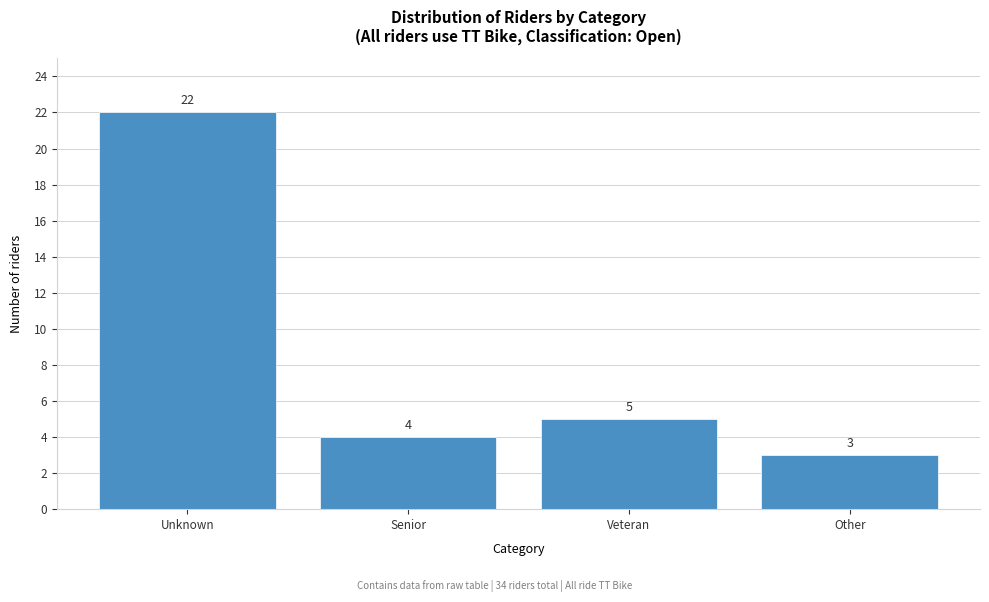

Reading left to right, list all the values displayed in this chart.

22	4	5	3